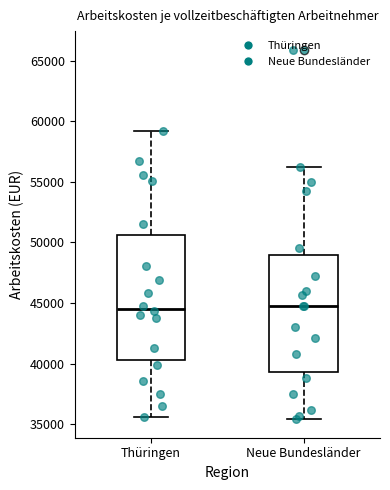

Which box is the tallest, from its lower edge to its upper edge?

Thüringen